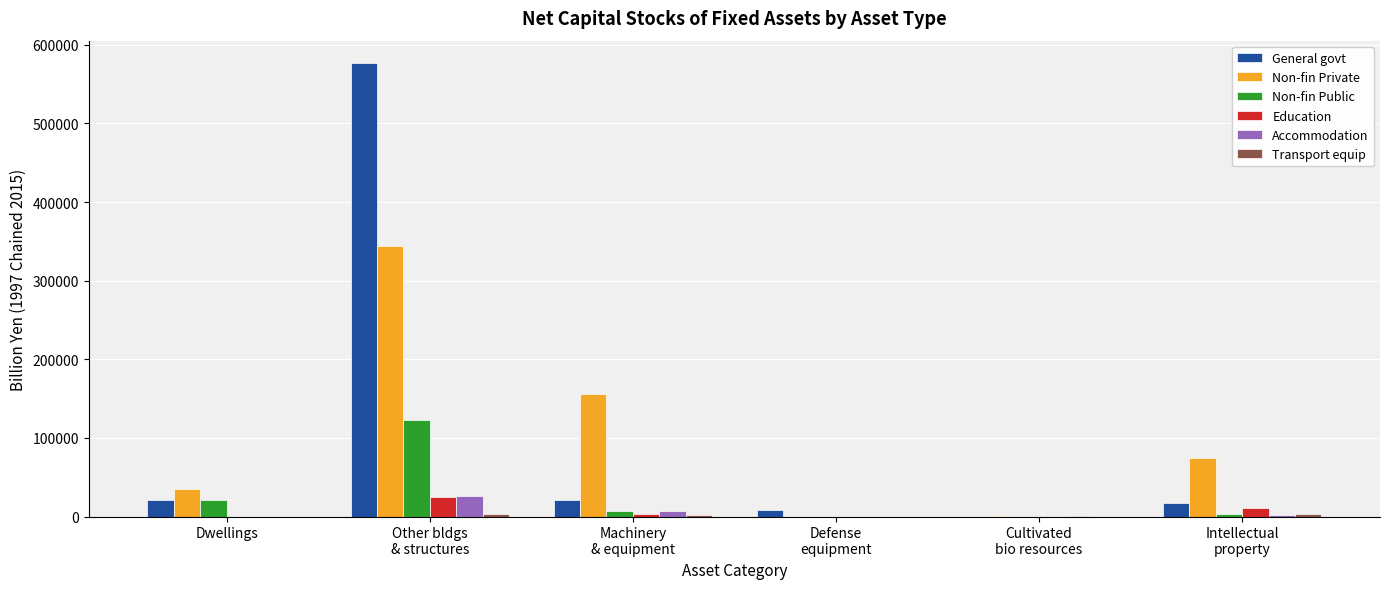

Are the bars horizontal?

No